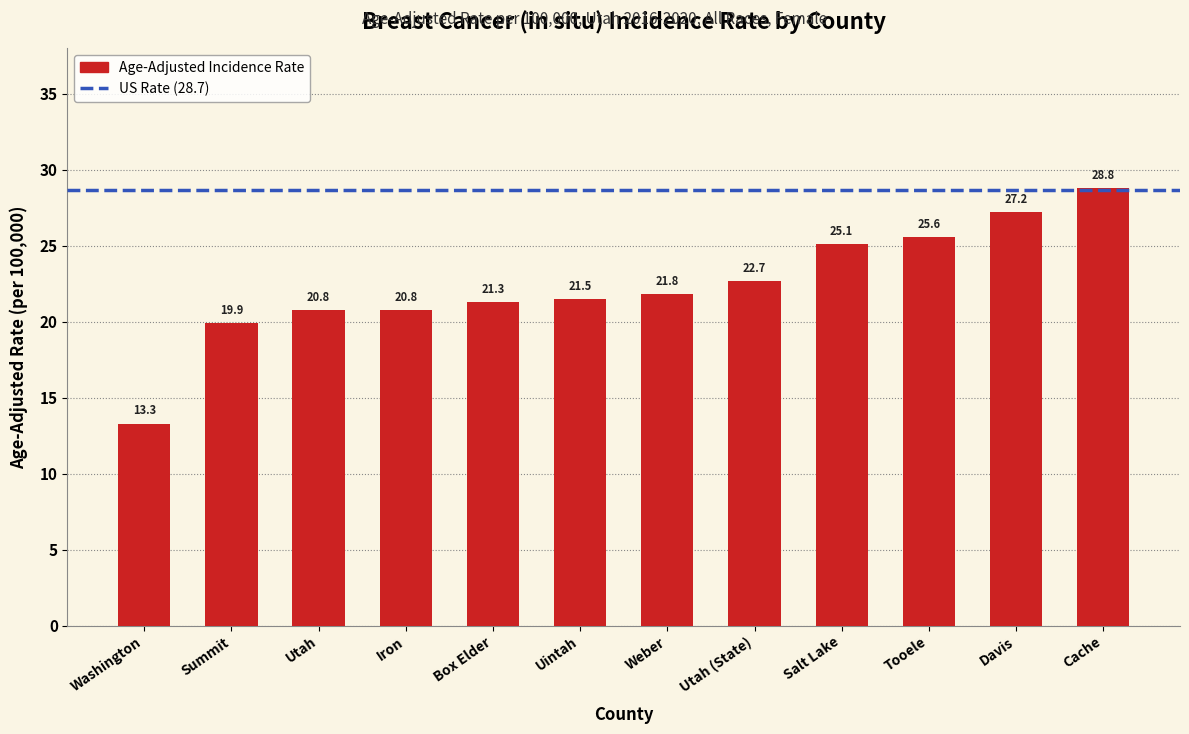

What is the difference between the values at Box Elder and Washington?

8.0